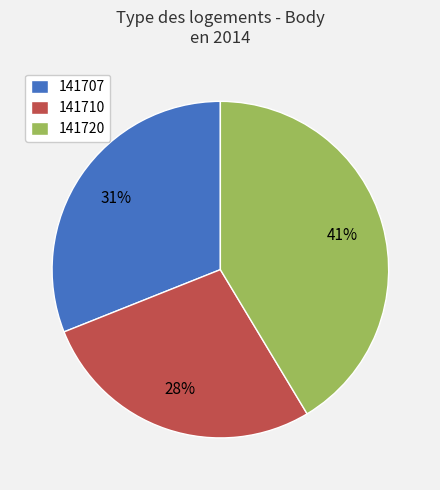

True or false: 141710 accounts for 13% of the total.

False